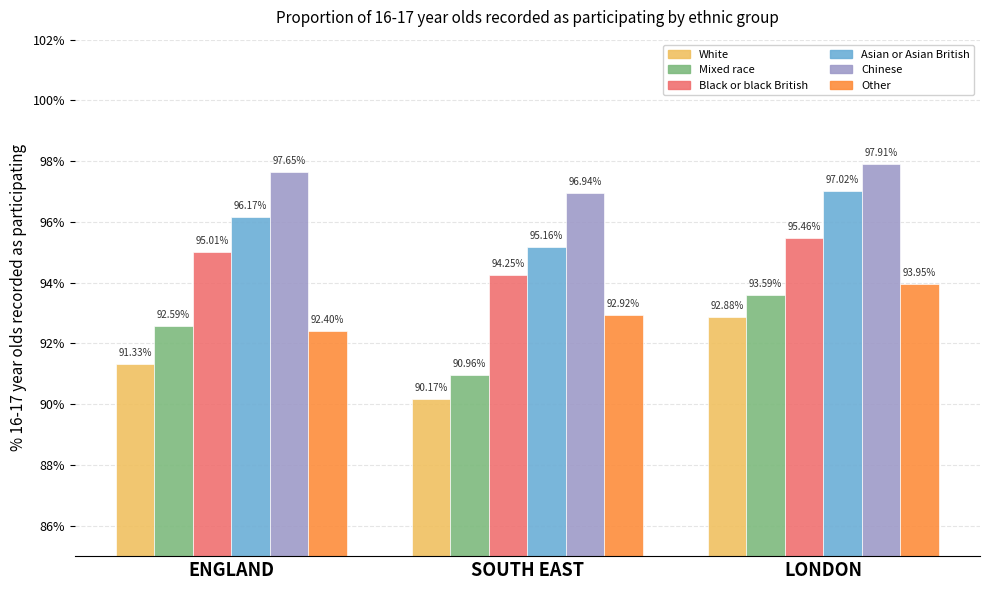

What are all the series names shown in the legend?

White, Mixed race, Black or black British, Asian or Asian British, Chinese, Other